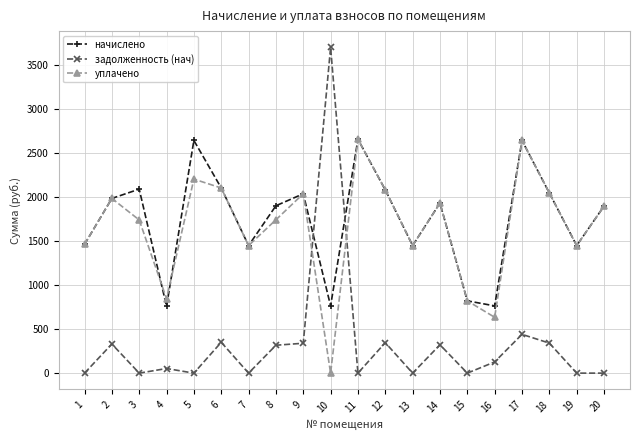

What is the difference between the уплачено values at 5 and 4?

1358.7